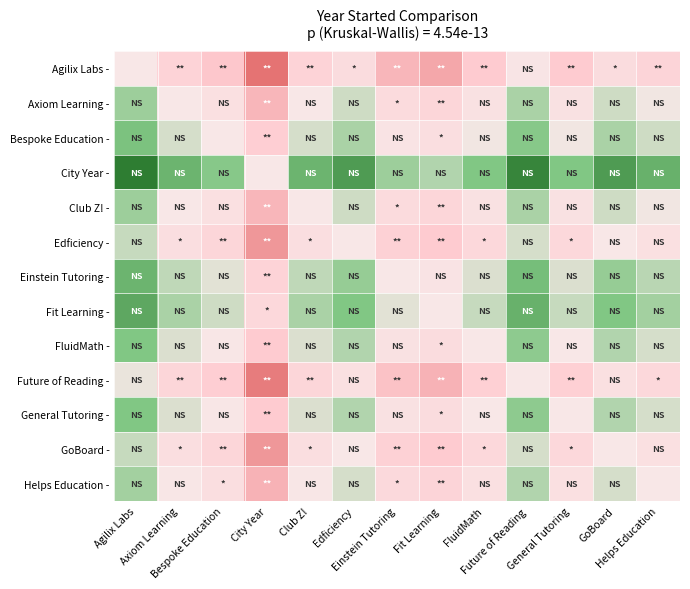

What is the maximum value shown in the chart?

34